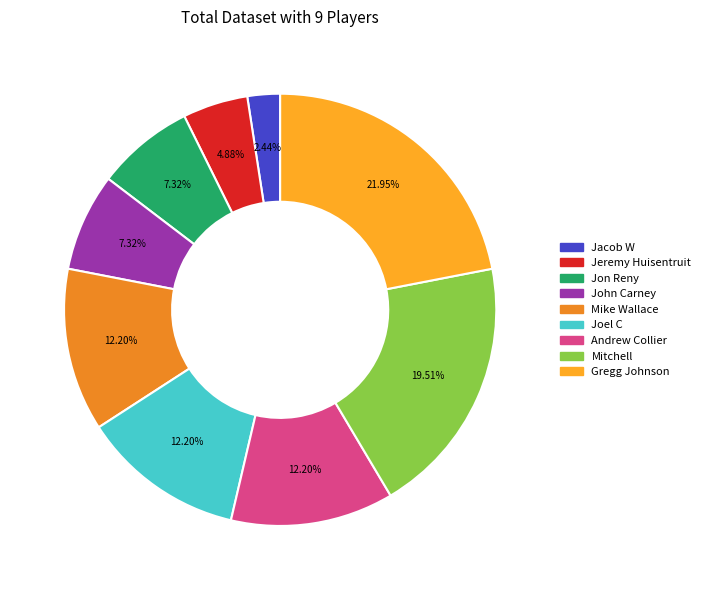

Is it true that Gregg Johnson is 32% of the pie?

False